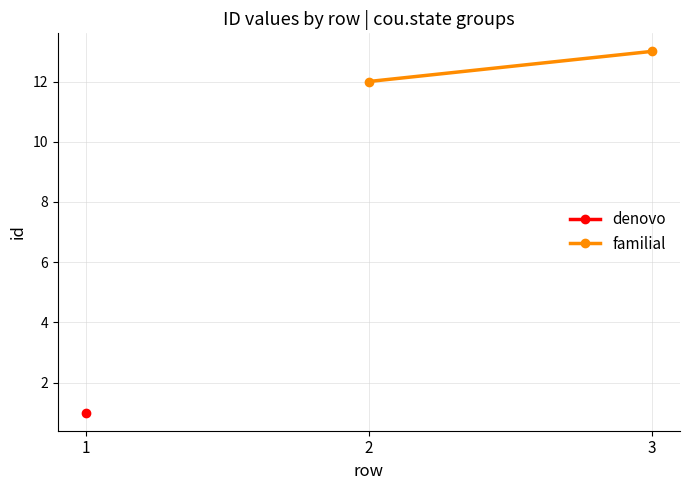

What is the greatest value displayed?

13